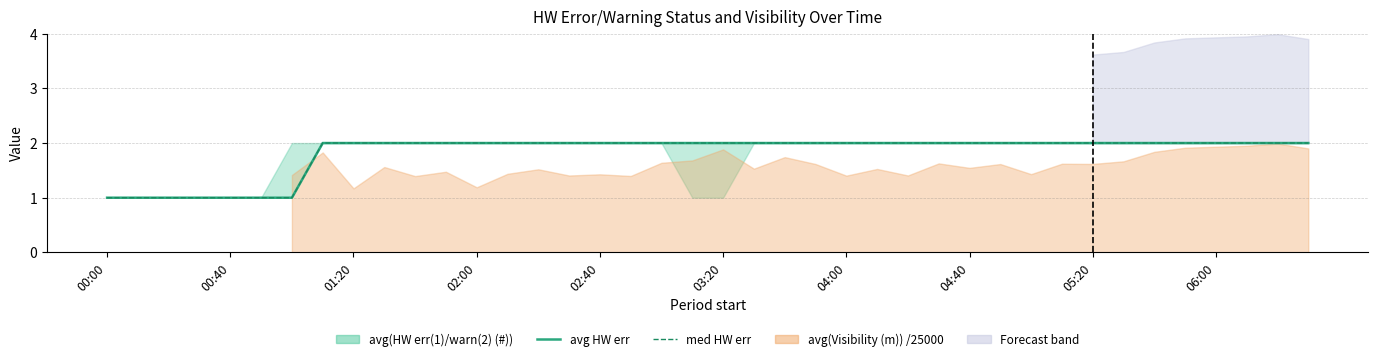

Does the chart have visible grid lines?

Yes